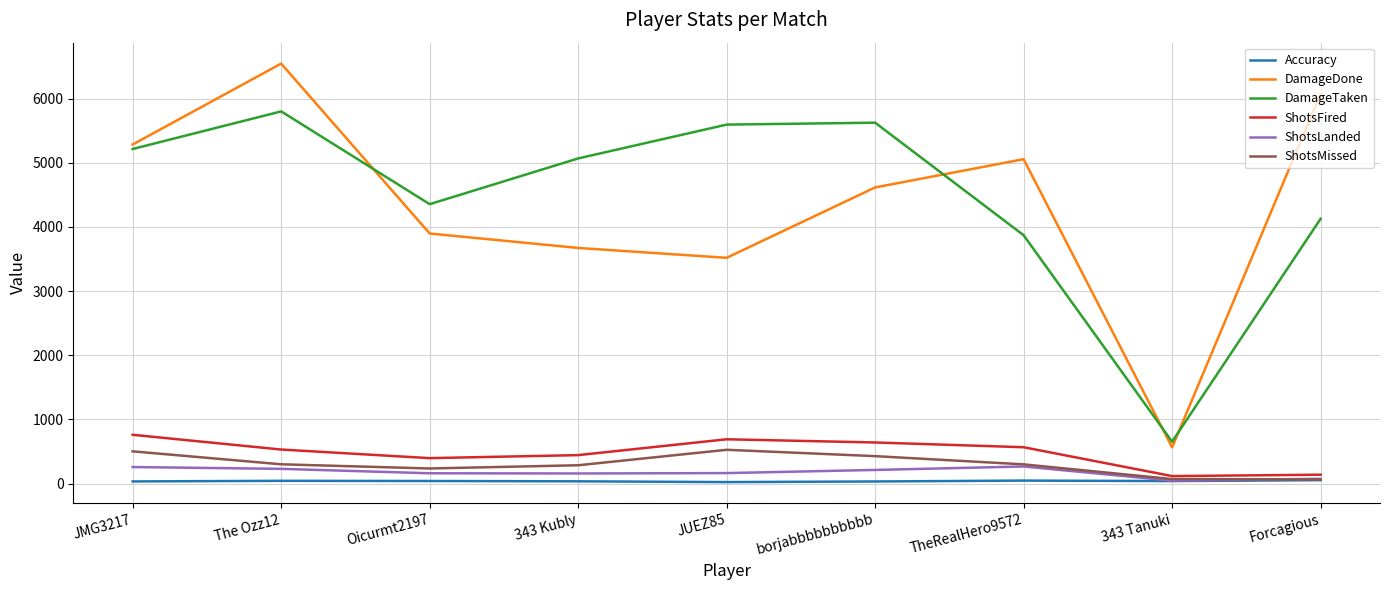

Which series has the largest range (max minus min)?

DamageDone